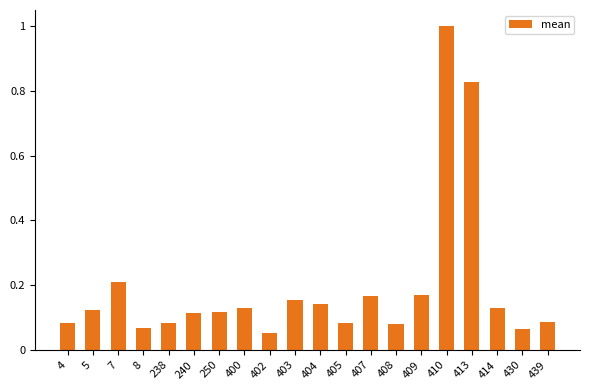

Between 5 and 402, which is larger?

5